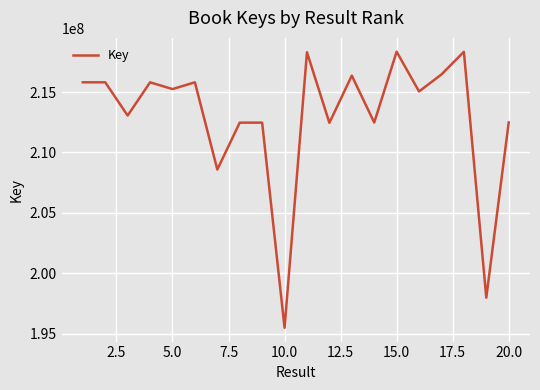

What is the difference between the maximum and minimum values?

22849248